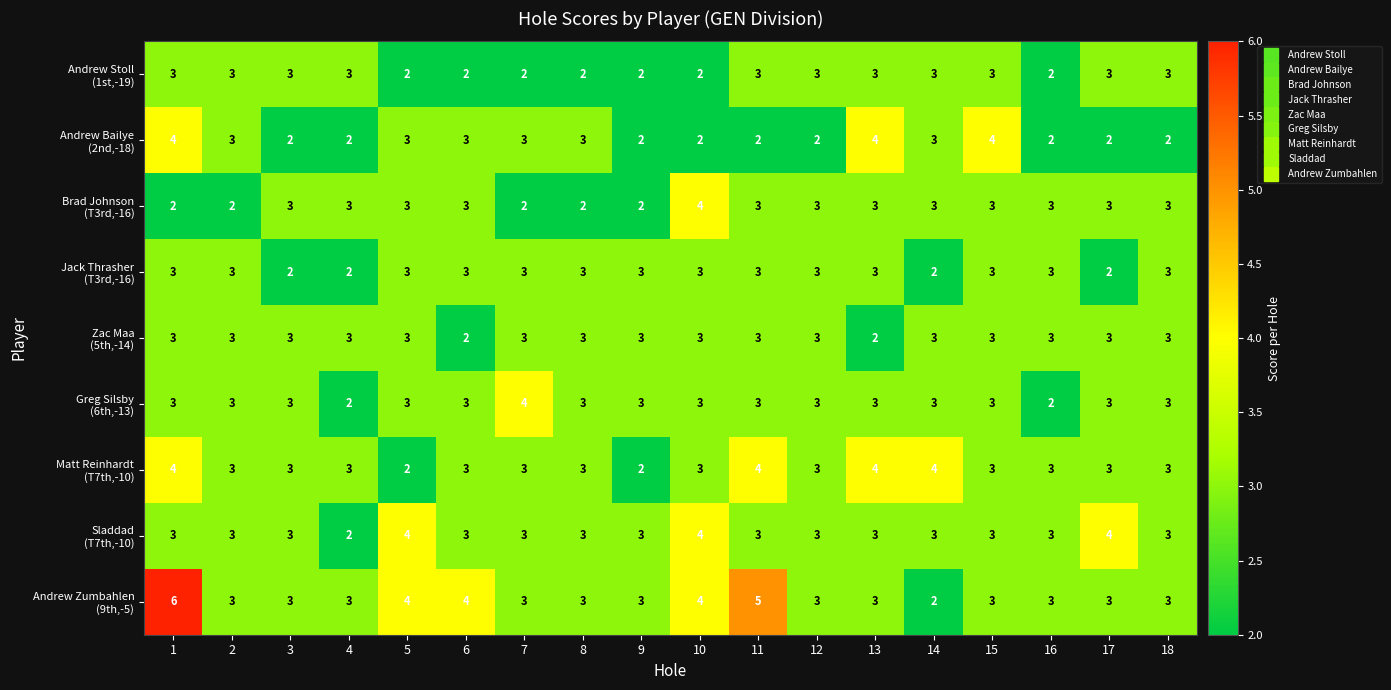

What is the spread (max minus min) of values at 1?

4